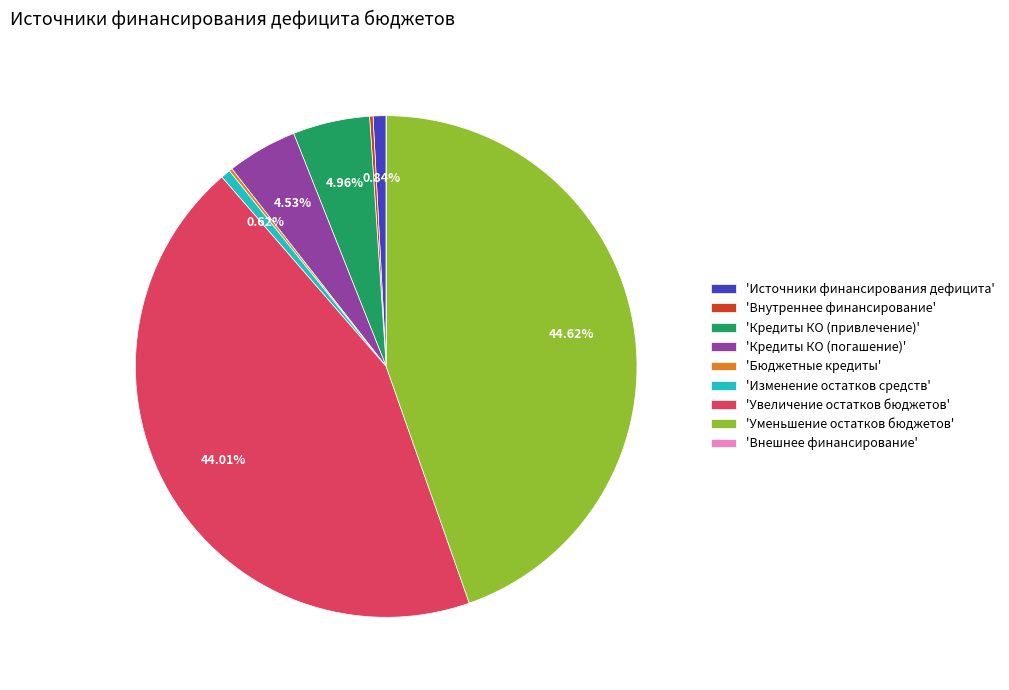

Is there a majority slice in this chart?

No